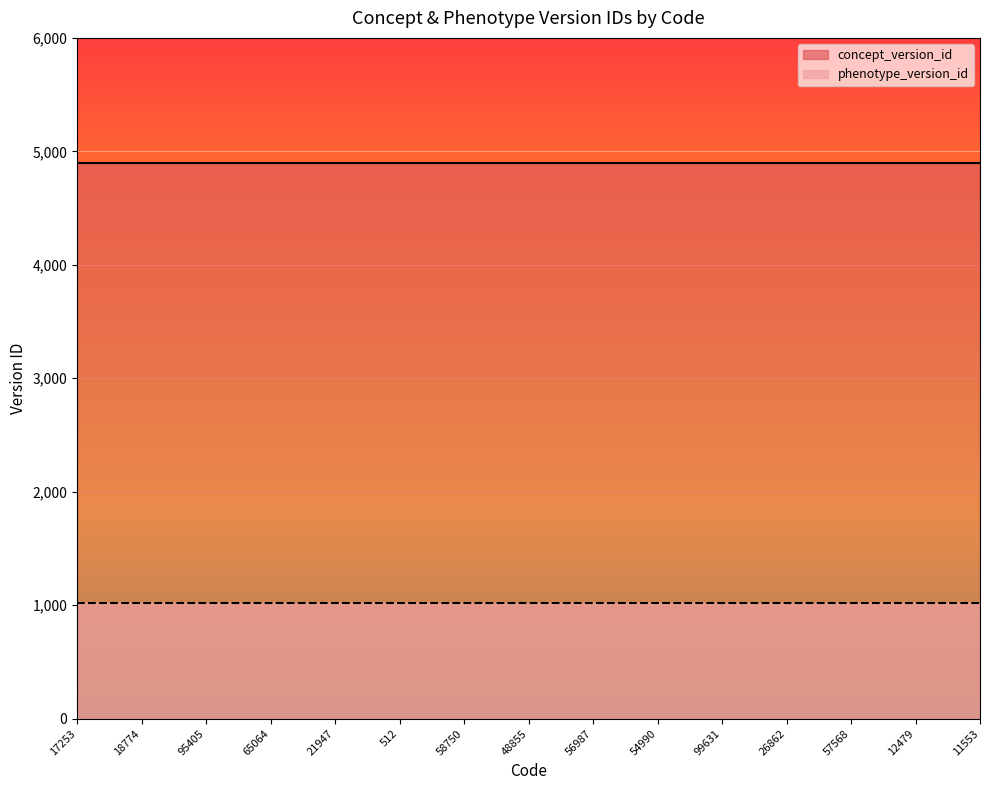

What is the total value across all series at 95405?

5916